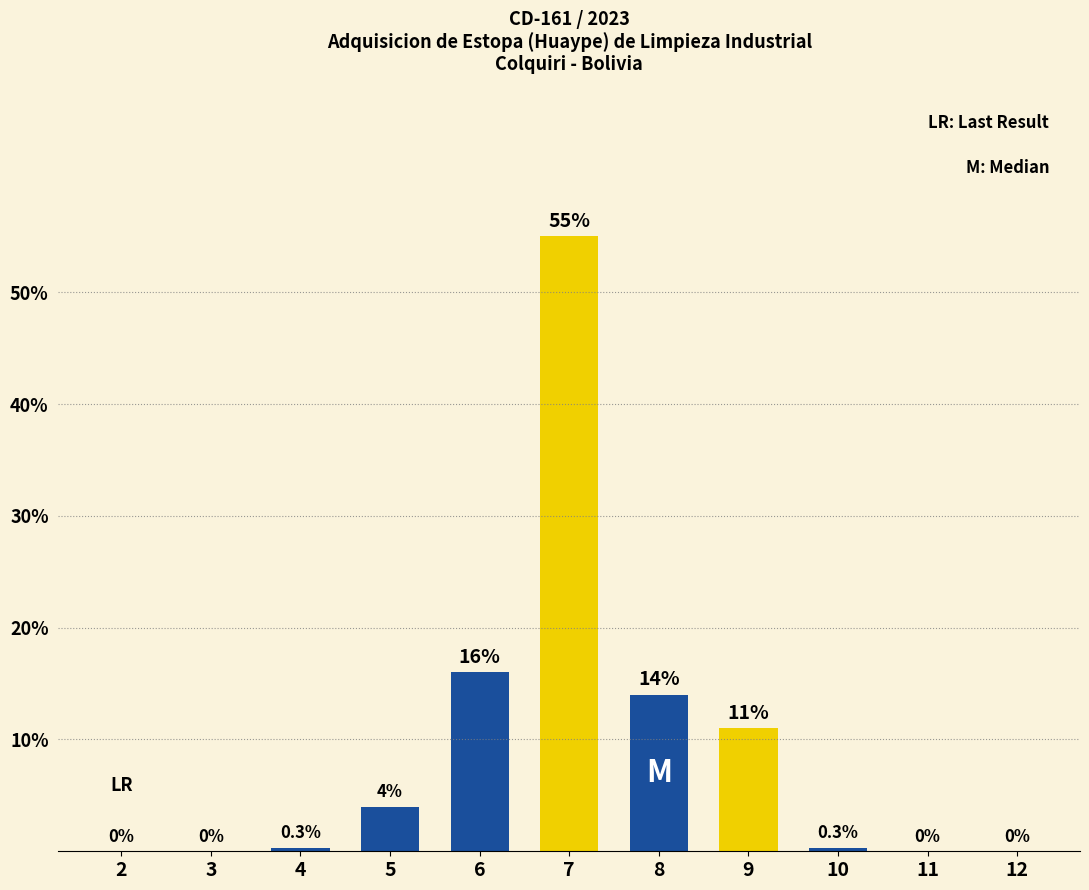

Which has a higher value, 5 or 2?

5